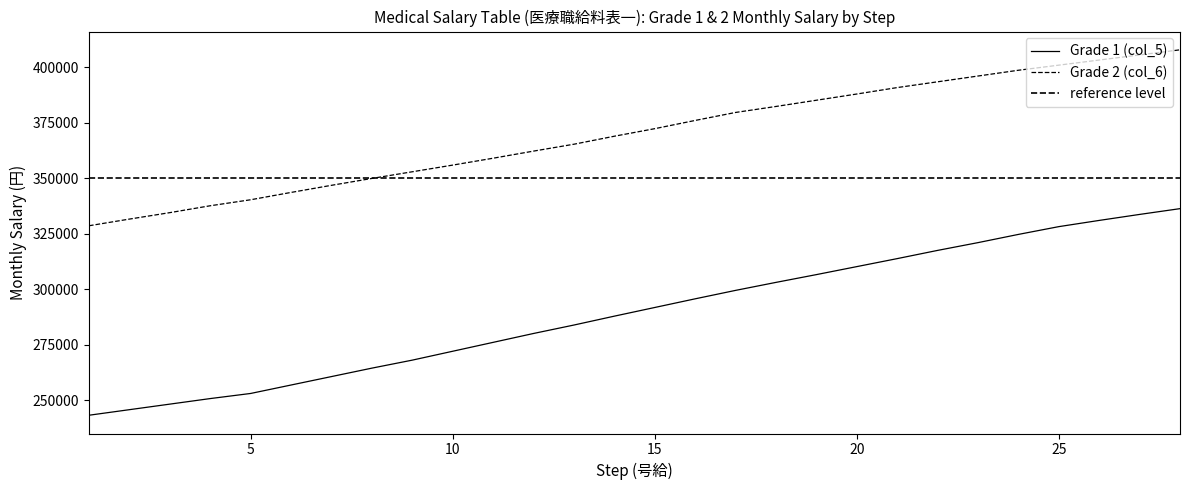

Between 13 and 12, which is larger?

13